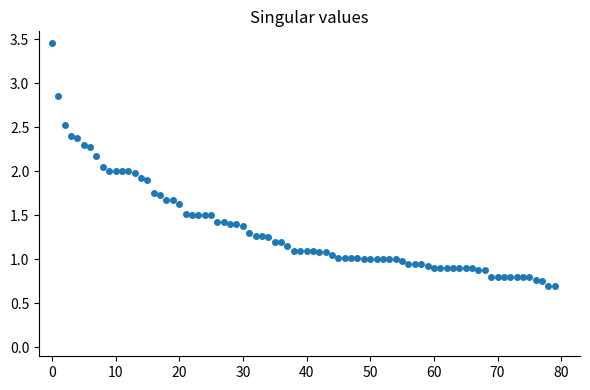

What is the average value?

1.3